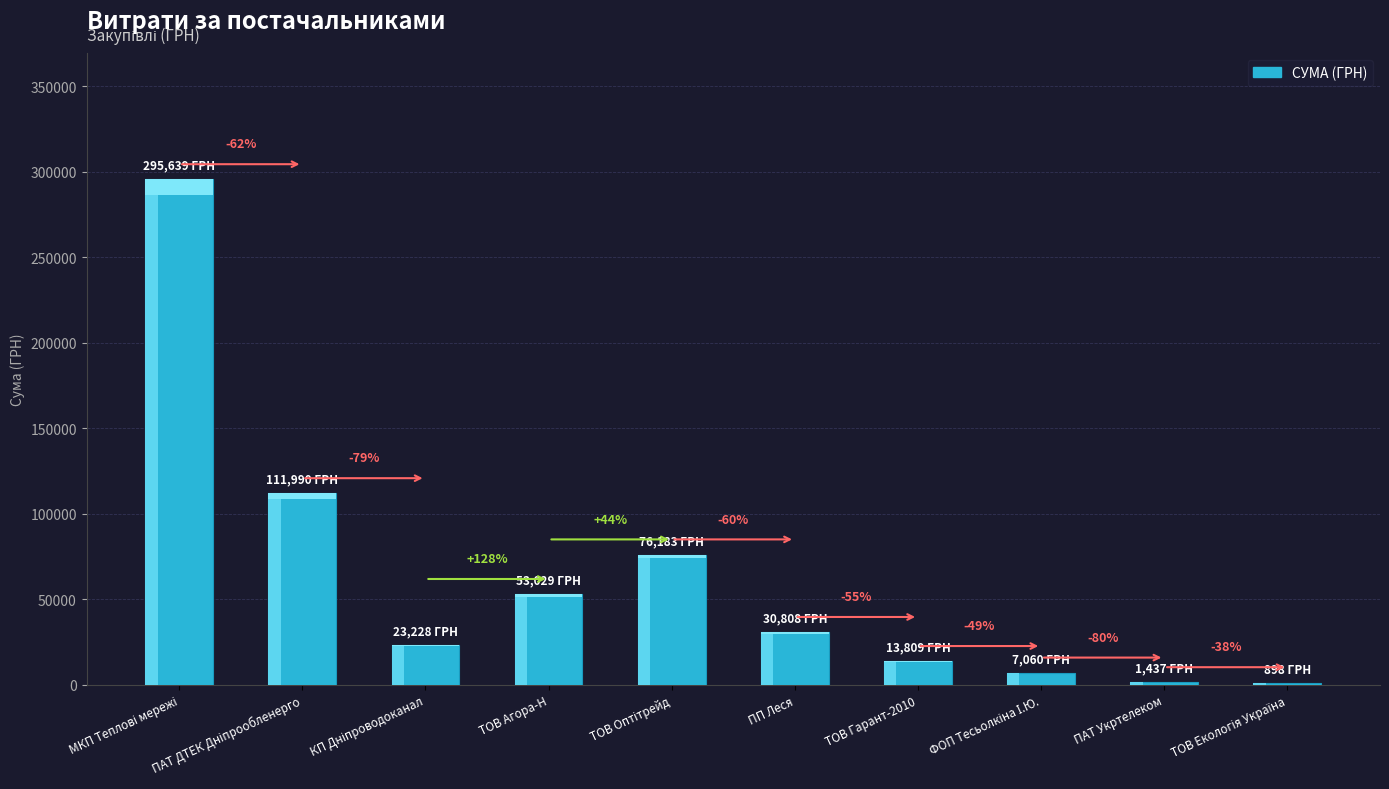

What is the change in value from КП Дніпроводоканал to ТОВ Агора-Н?

+29800.9